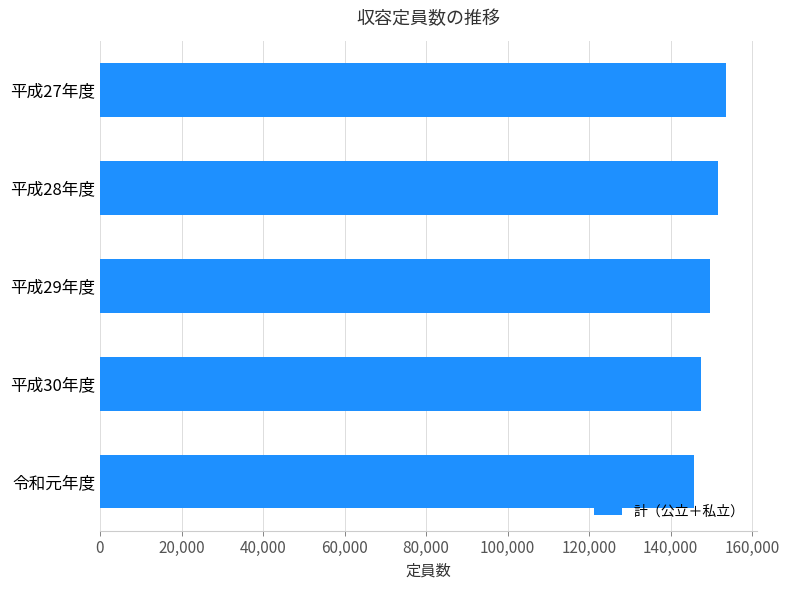

Reading bottom to top, transcribe all the data shown in this chart.

令和元年度=145692	平成30年度=147491	平成29年度=149712	平成28年度=151581	平成27年度=153483